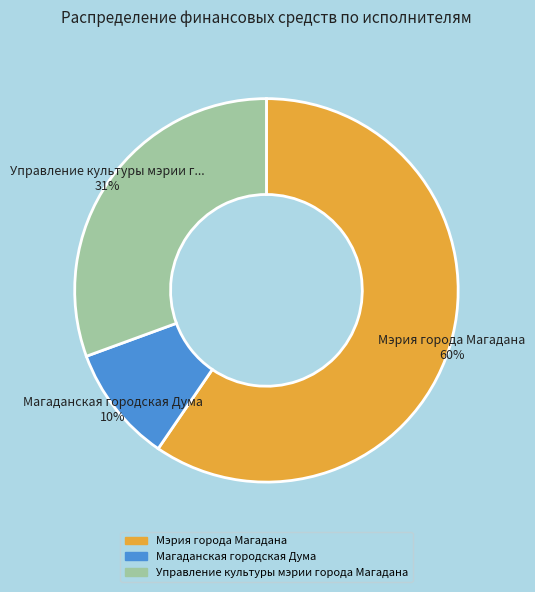

What is the ratio of the value at Мэрия города Магадана to the value at Магаданская городская Дума?

6.0